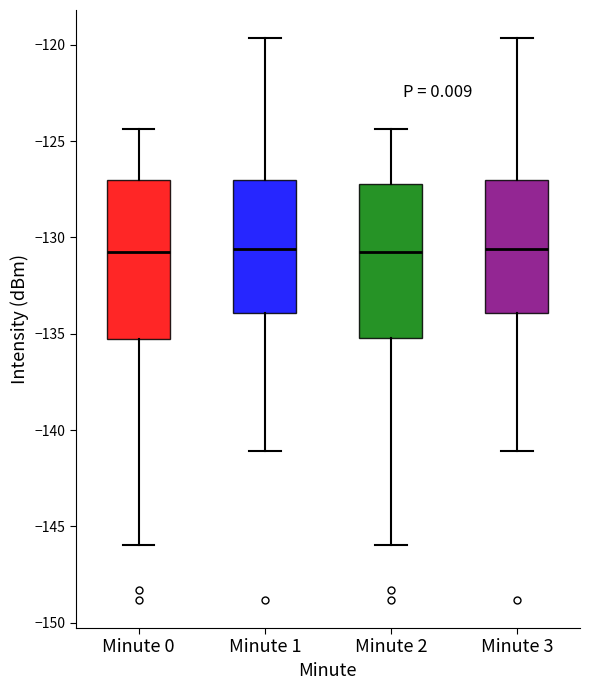

Where does the lower whisker of the box for Minute 1 end on the y-axis? The values are not printed on the chart, so give them approximately, as read against the axis.

-141.0